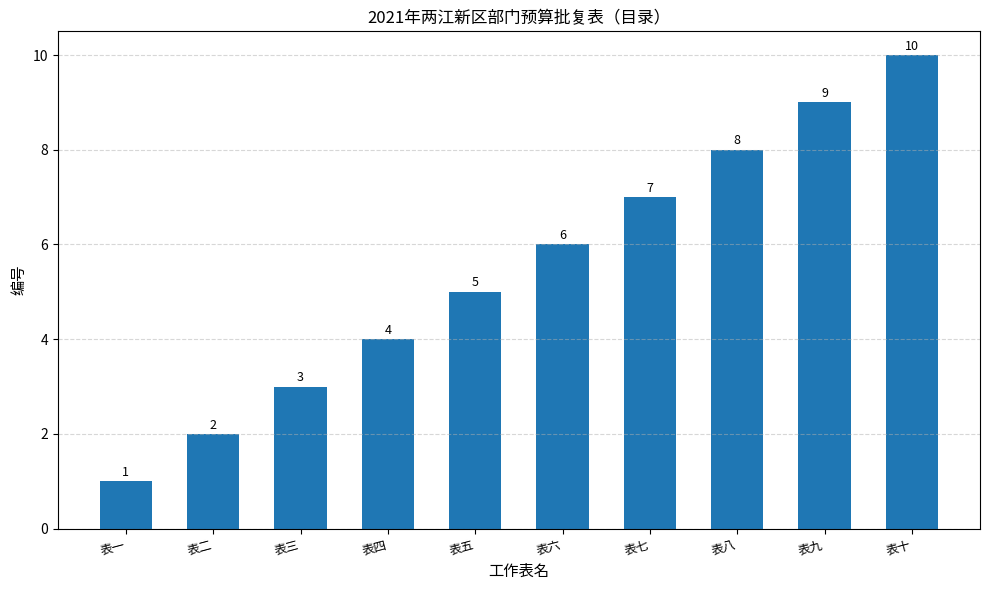

How many data points does each series have?

10